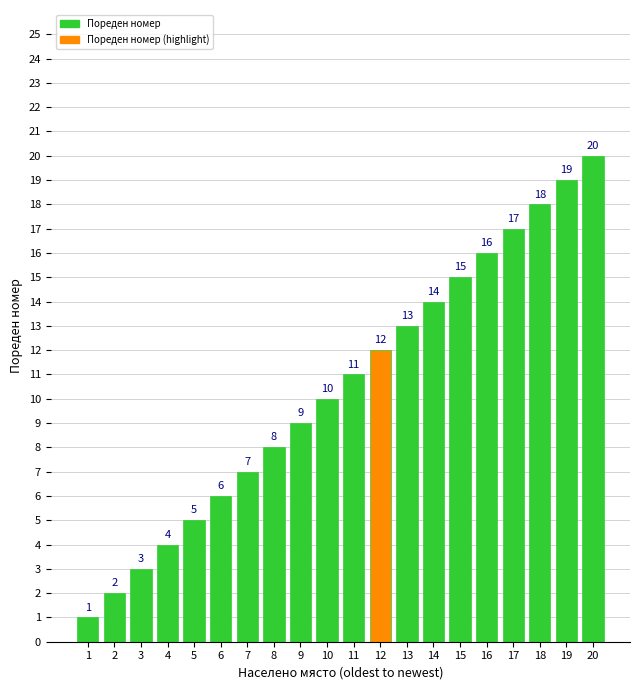

At which label is the value closest to 10?

10